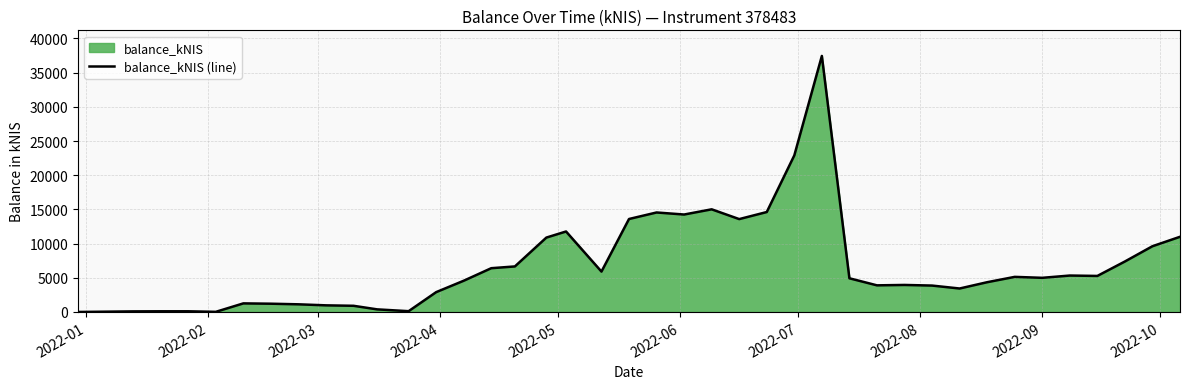

What is the difference between the maximum and minimum values?

37440.5